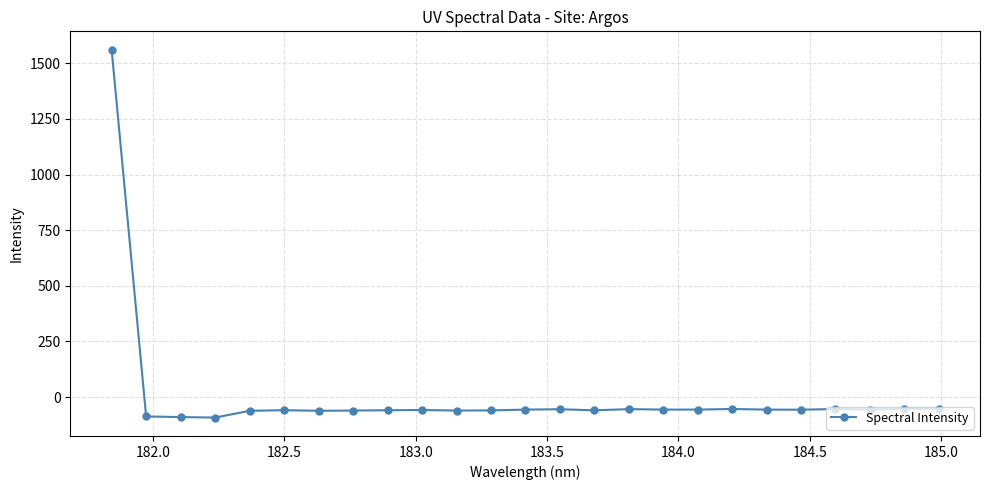

What is the average value?

3.5